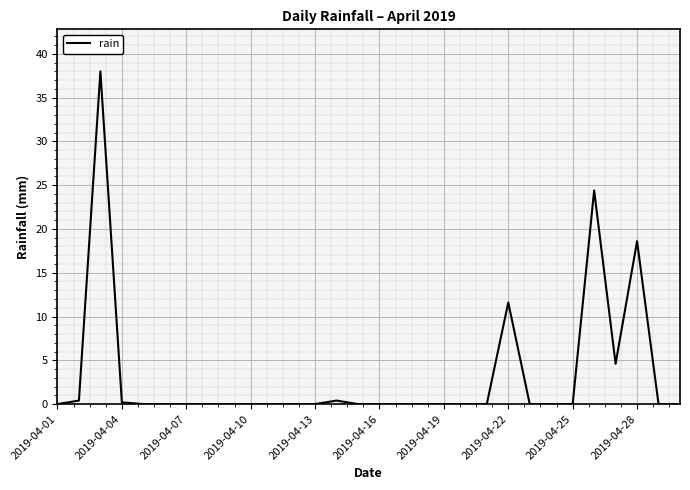

What is the maximum value shown in the chart?

38.0